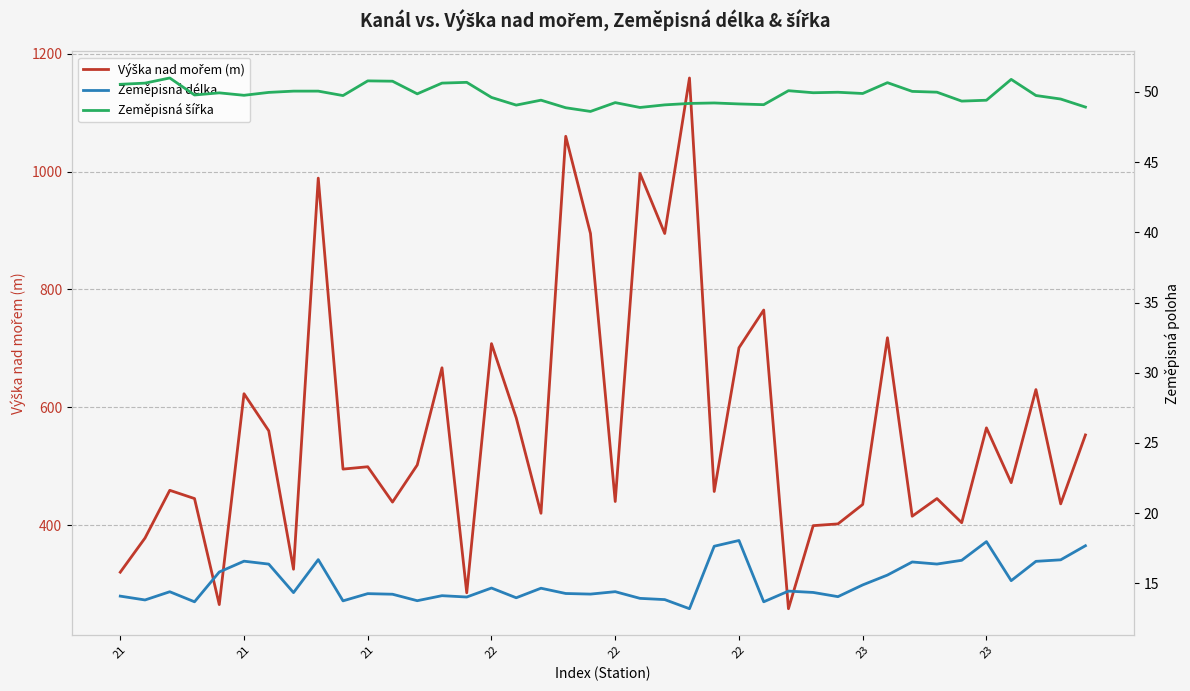

What is the value of the Výška nad mořem (m) point at the 31st from the left?

435.0